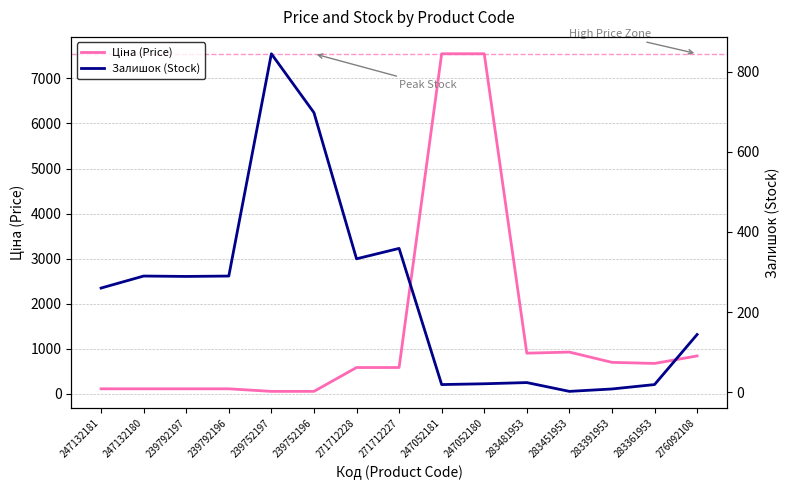

True or false: Залишок (Stock) and Ціна (Price) intersect in this chart.

True